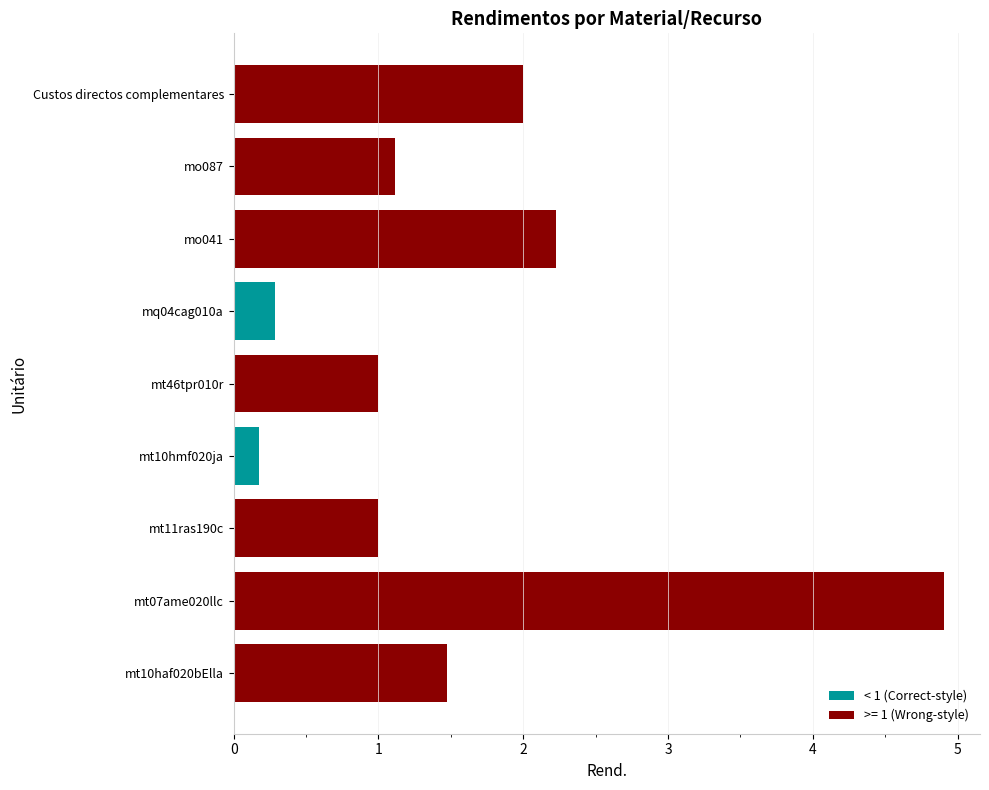

What is the sum of the values at mt10haf020bElla and mo041?

3.7